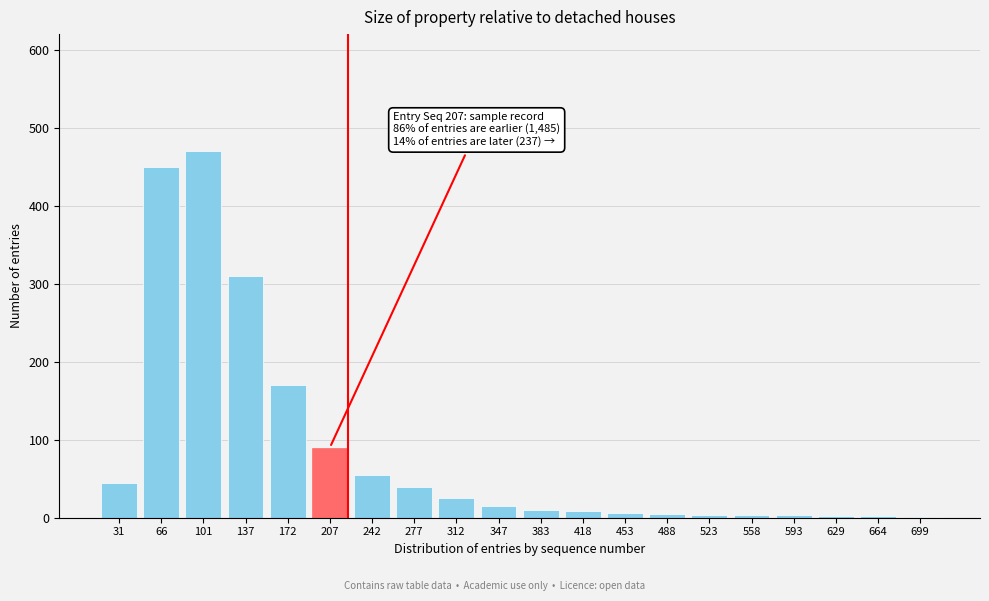

What is the sum of all values?

1714